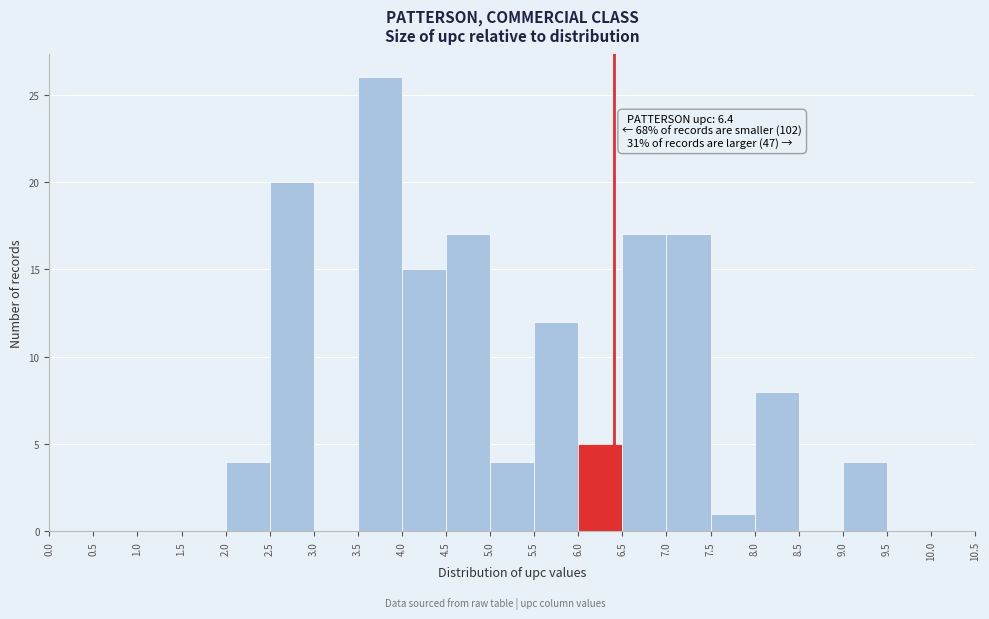

Over which range of the x-axis is the bar tallest?

3.5 to 4.0